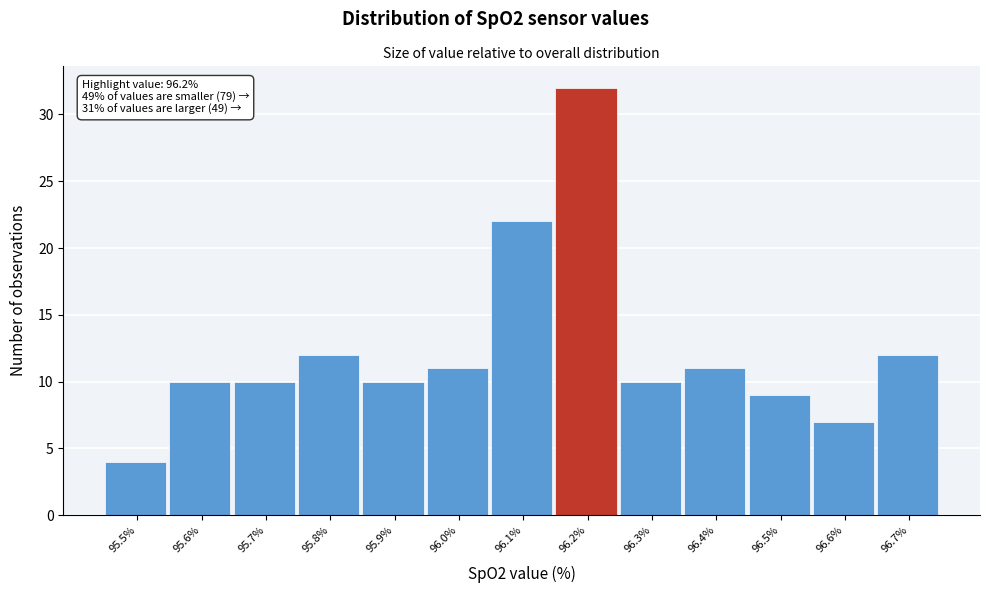

Which range on the x-axis has the tallest bar?

96.15 to 96.25